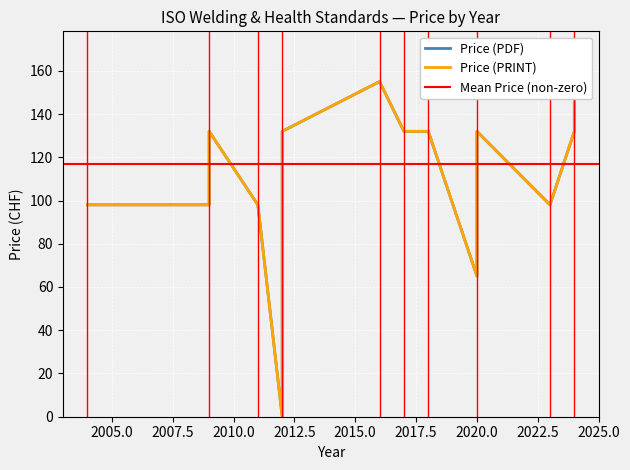

What is the approximate value of Price (PDF) at 8, to the nearest 10?

130